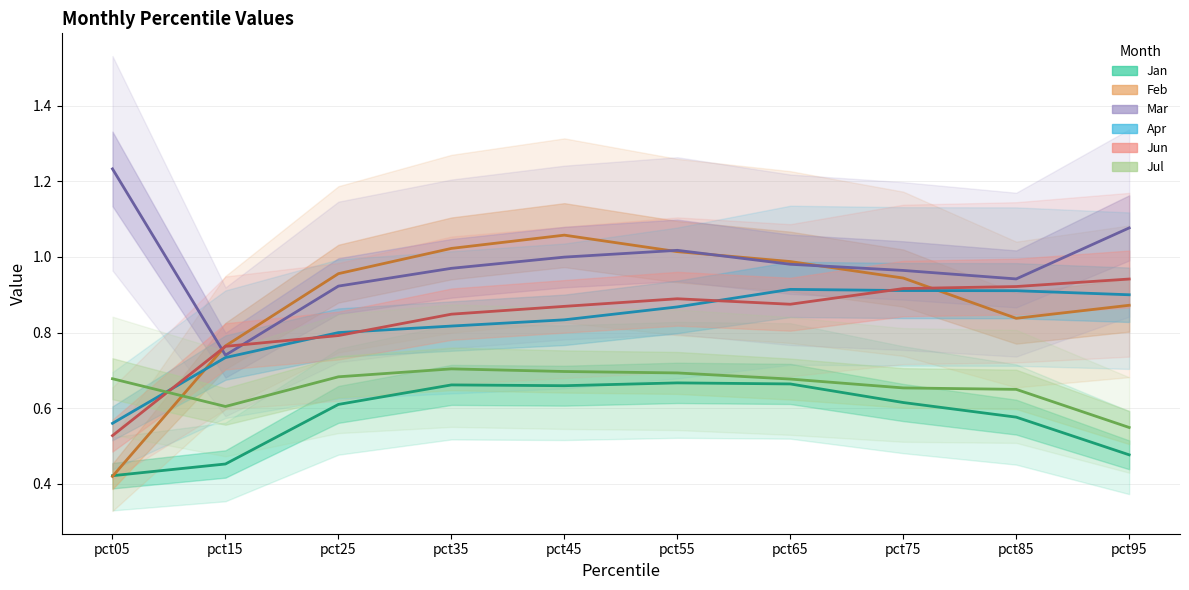

Between which two adjacent categories do Jun and Feb first intersect?

pct05 and pct15